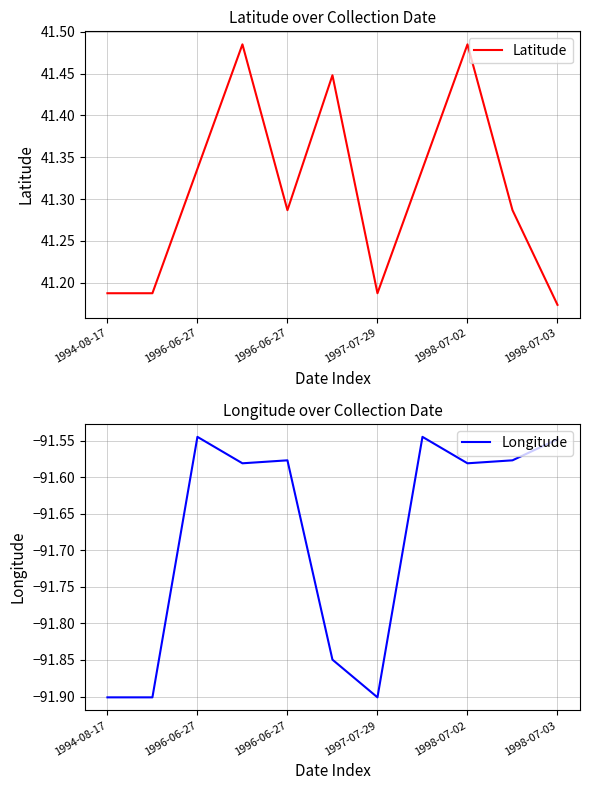

Does the chart display data point markers on the line(s)?

No